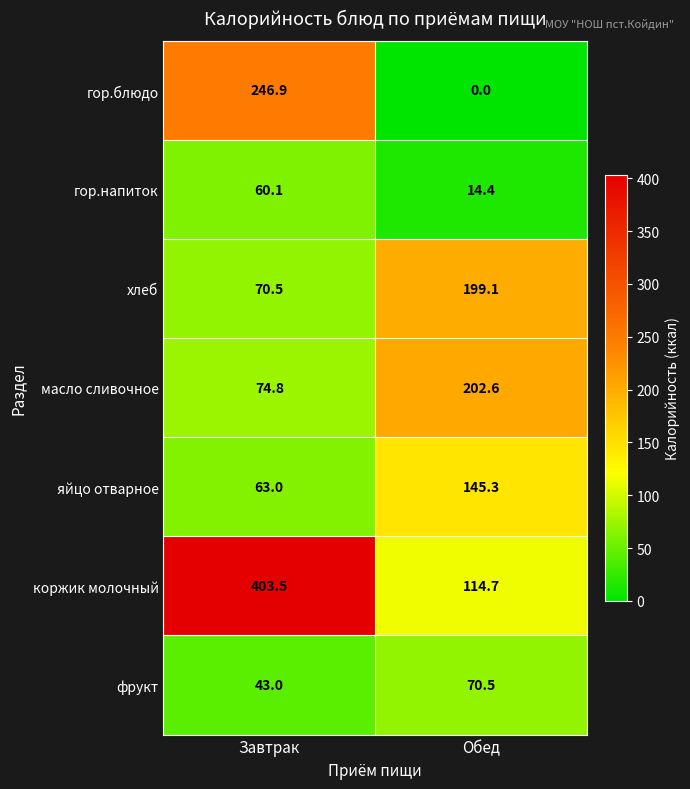

Is the value of гор.напиток at Обед greater than the value of фрукт at Завтрак?

No